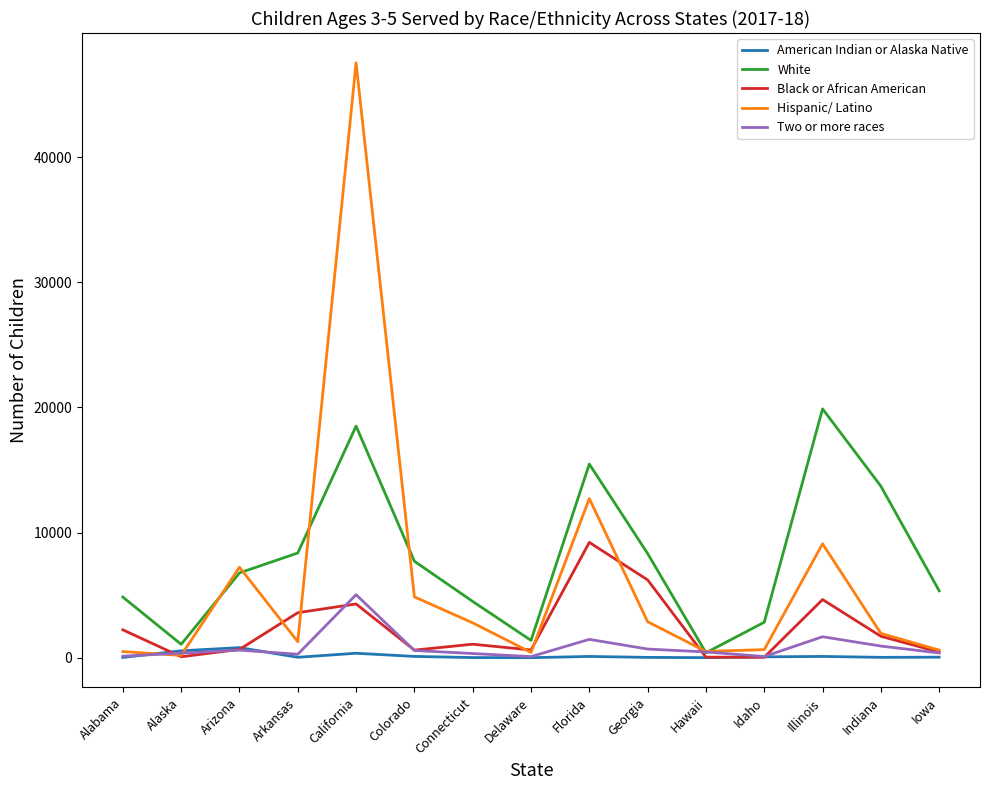

How many lines are shown in the chart?

5